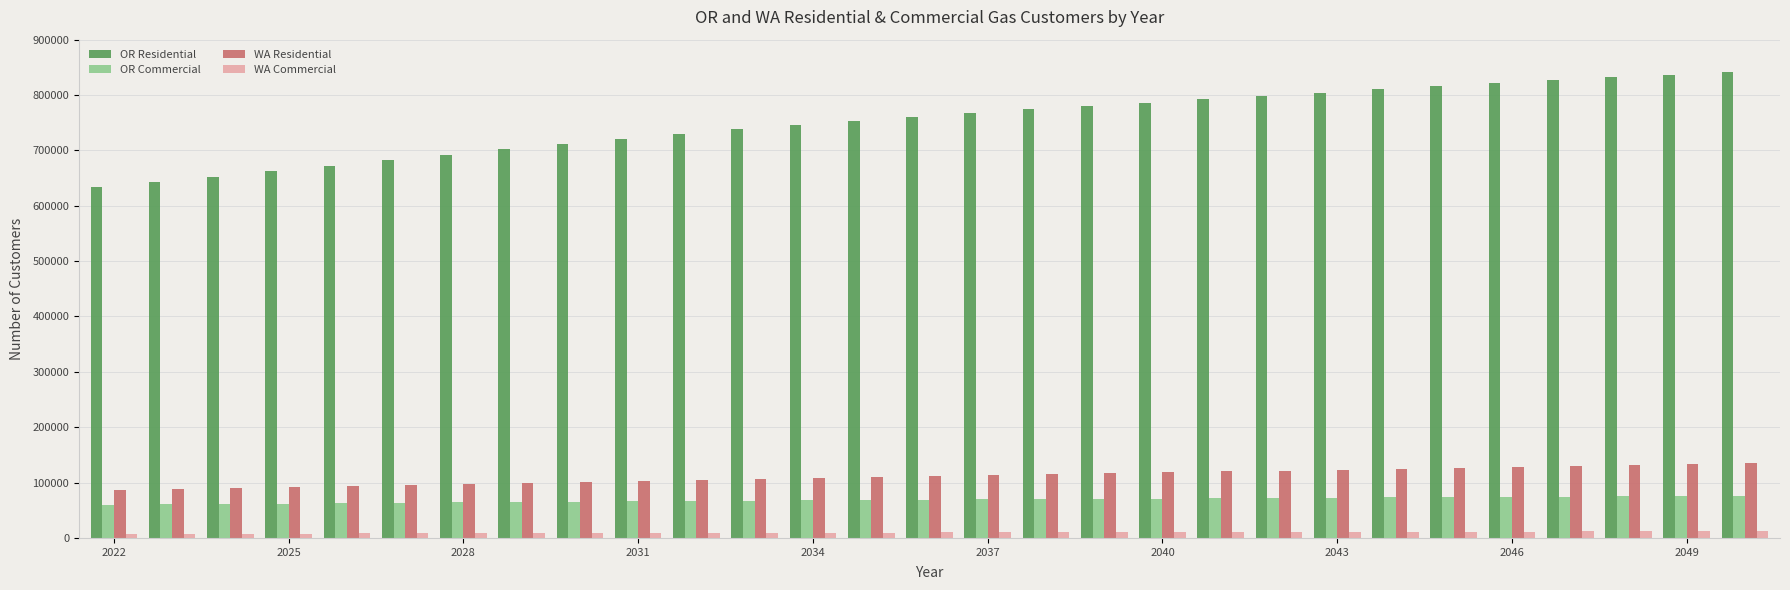

Which series has the largest range (max minus min)?

OR Residential